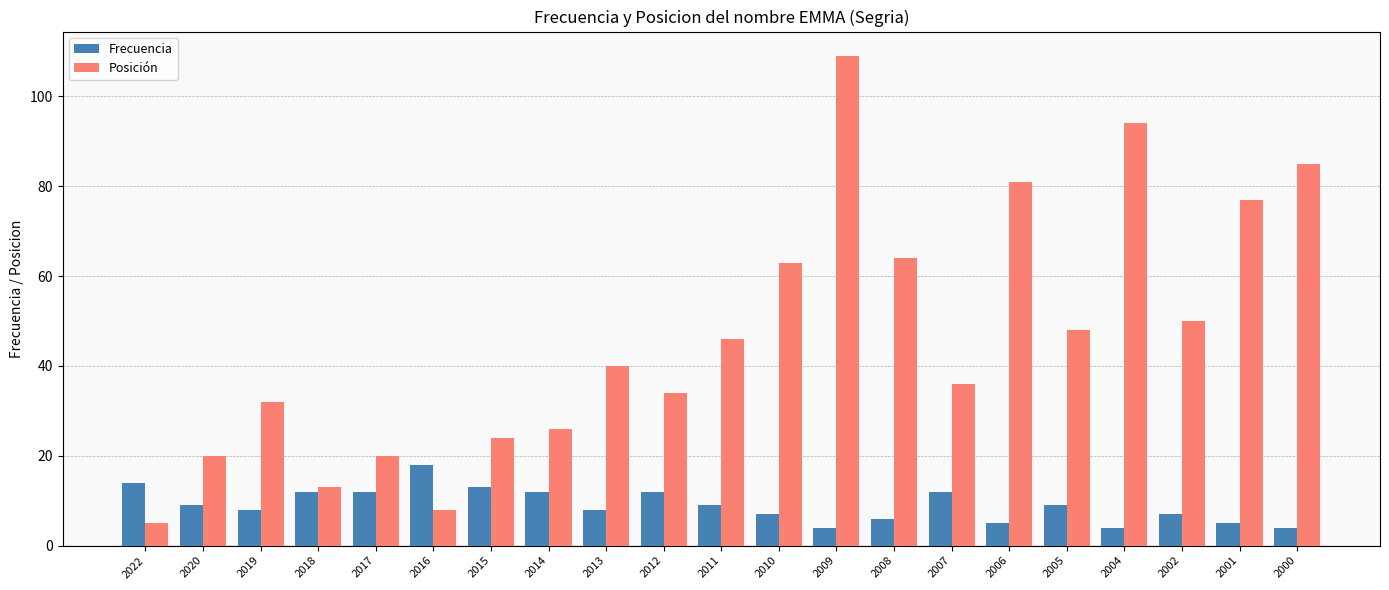

Reading left to right, extract all data points from this chart.

Frecuencia: 14	9	8	12	12	18	13	12	8	12	9	7	4	6	12	5	9	4	7	5	4
Posición: 5	20	32	13	20	8	24	26	40	34	46	63	109	64	36	81	48	94	50	77	85